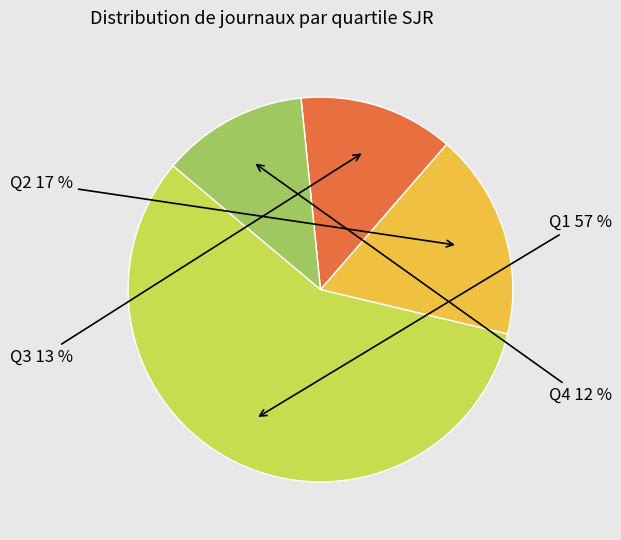

To the nearest percent, what is the average slice percentage?

25%